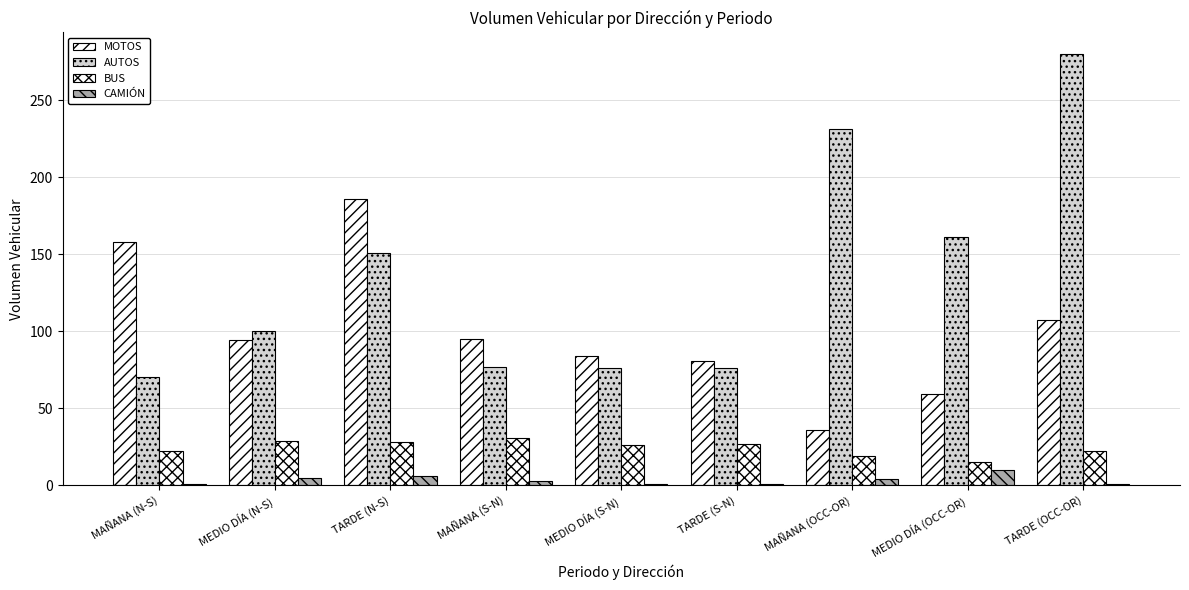

What position from the left is MEDIO DÍA (OCC-OR)?

8